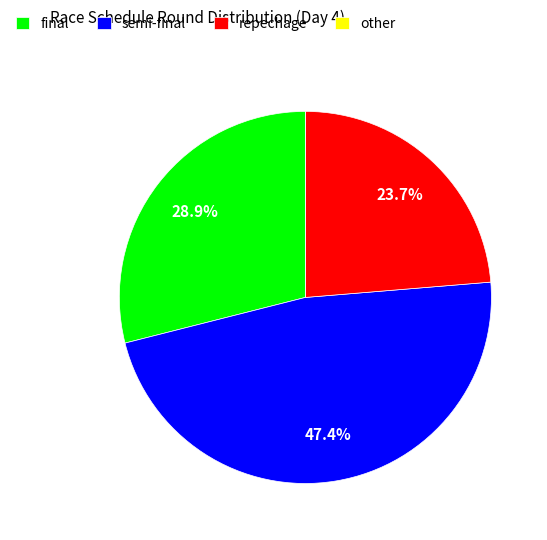

Is there any slice that represents more than half of the pie?

No